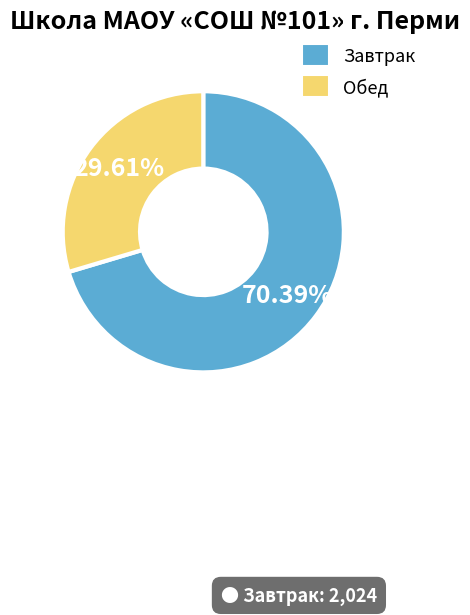

Count the number of slices in the pie.

2